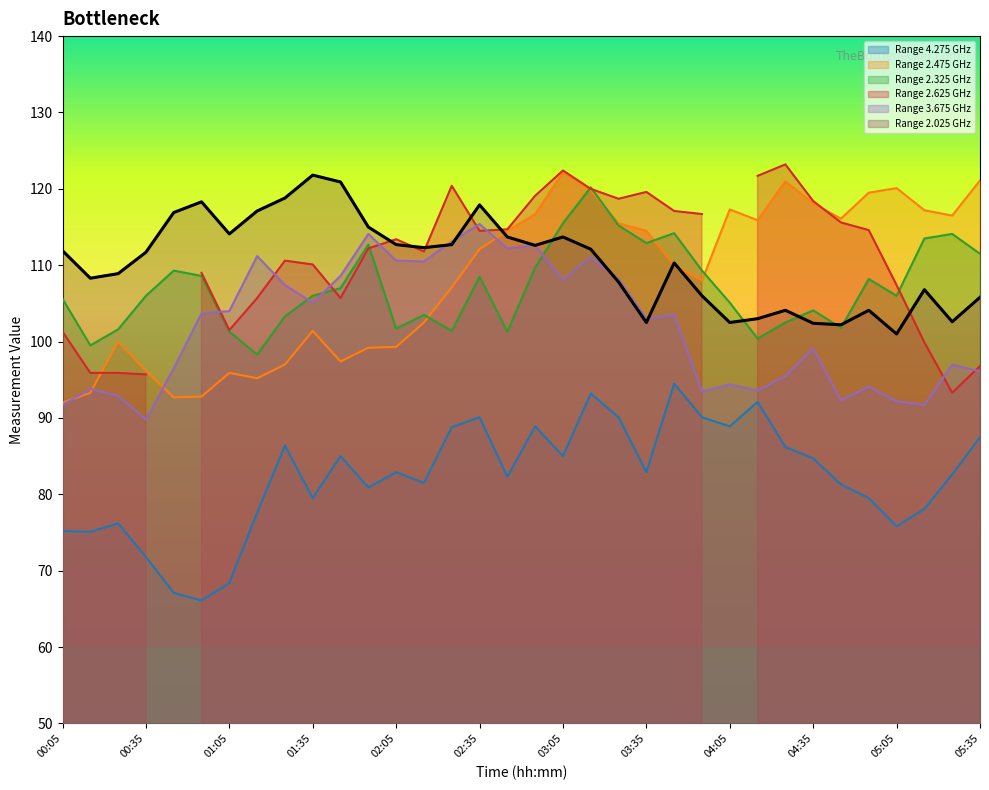

What is the lowest value of the Range 4.275 GHz series?

66.1